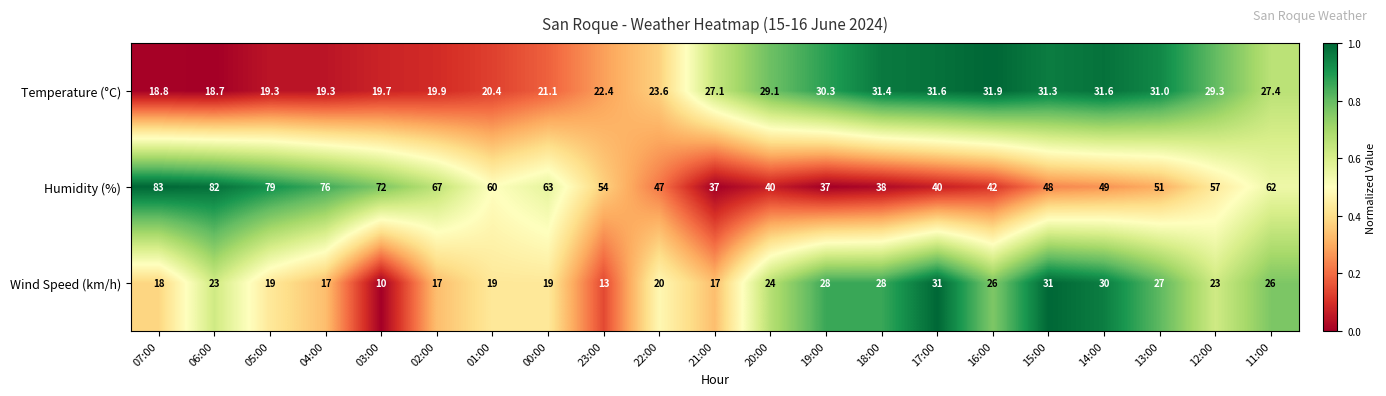

The Humidity (%) series shows 22.5 at 23:00. True or false?

False